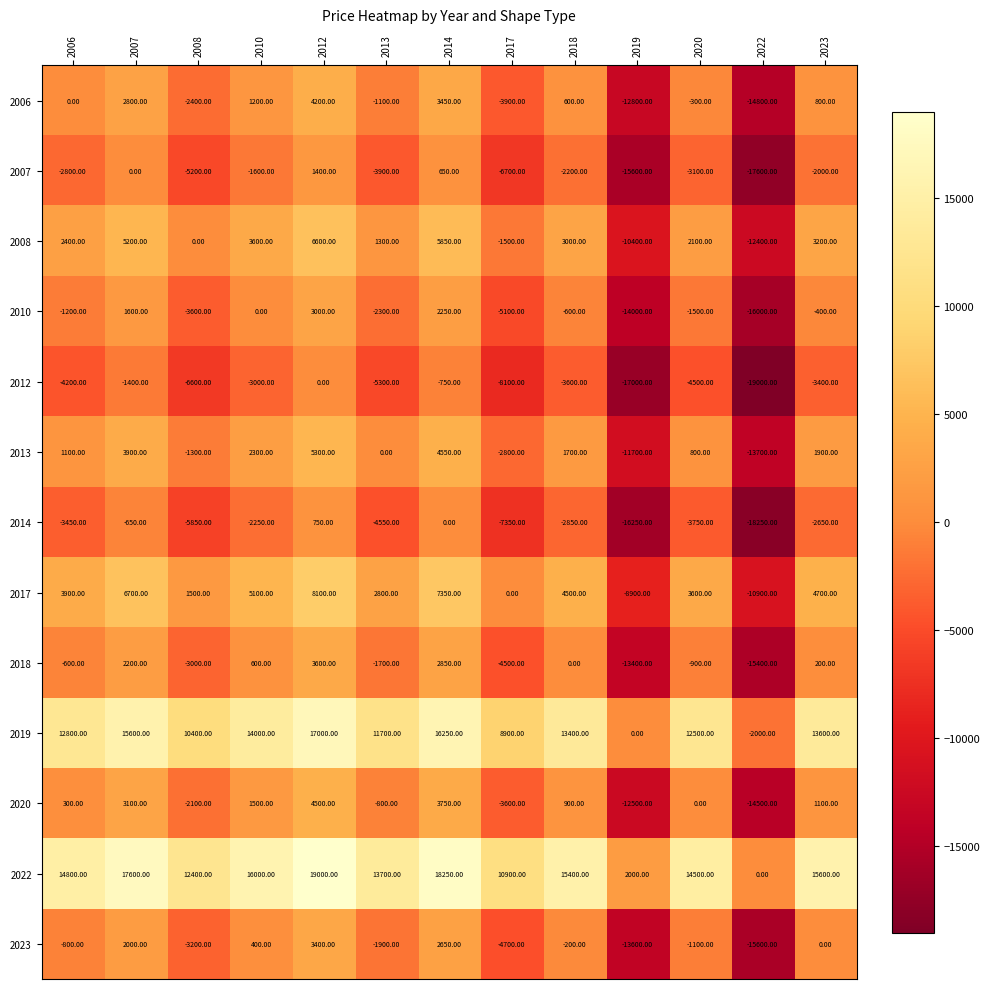

How many values in the 2006 series are below 0?

6